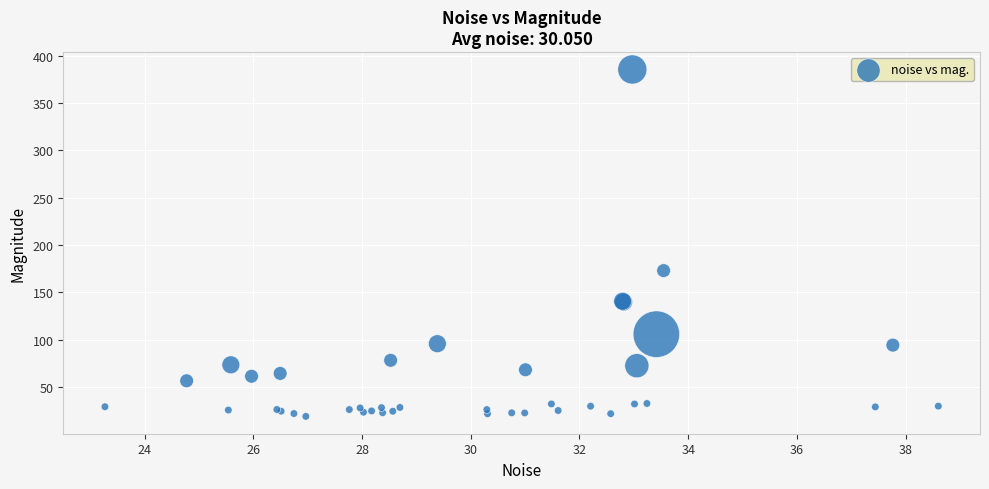

What Y value in the scatter plot is closest to 202?

172.9